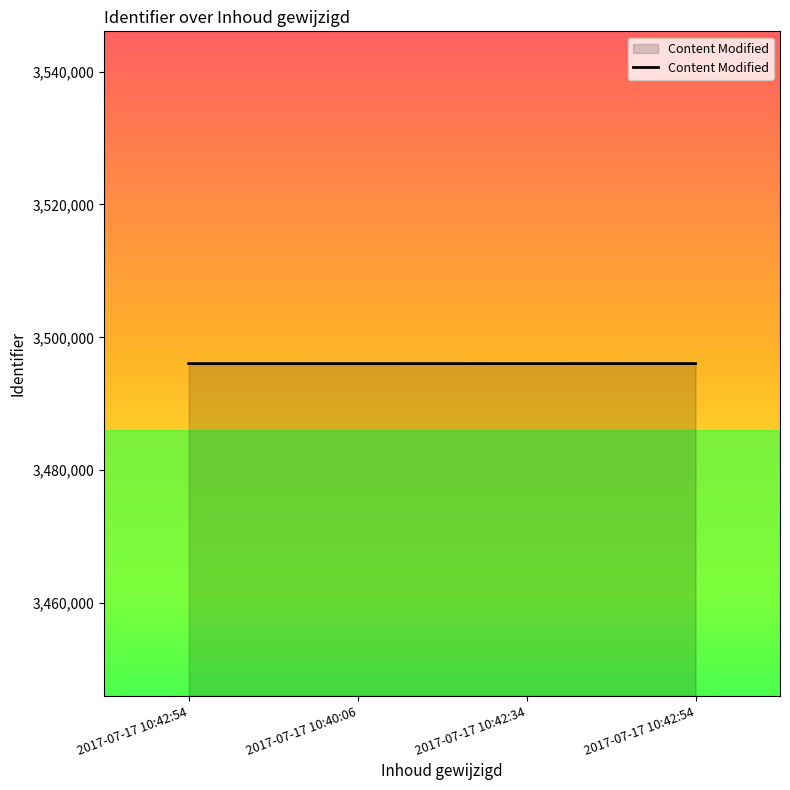

Rank the categories by value from lowest to highest.

2017-07-17 10:42:54, 2017-07-17 10:40:06, 2017-07-17 10:42:34, 2017-07-17 10:42:54